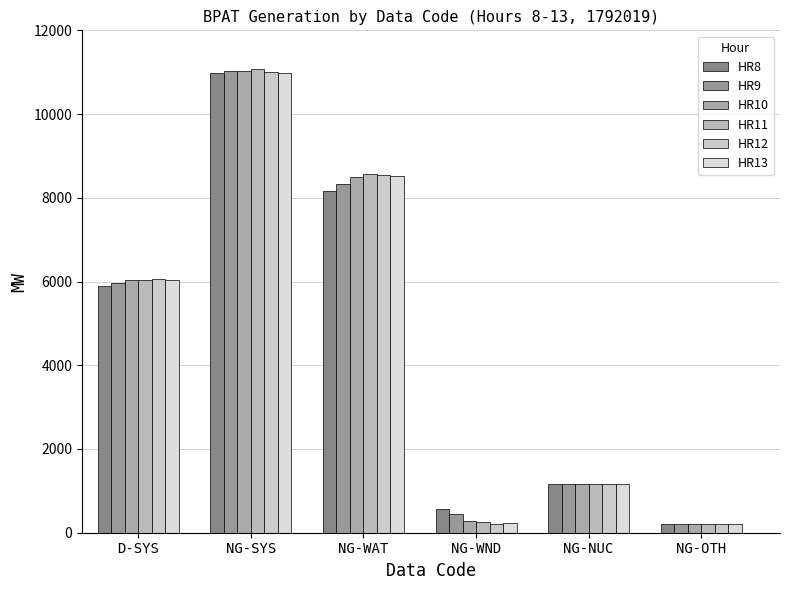

At which label does HR11 reach its peak?

NG-SYS